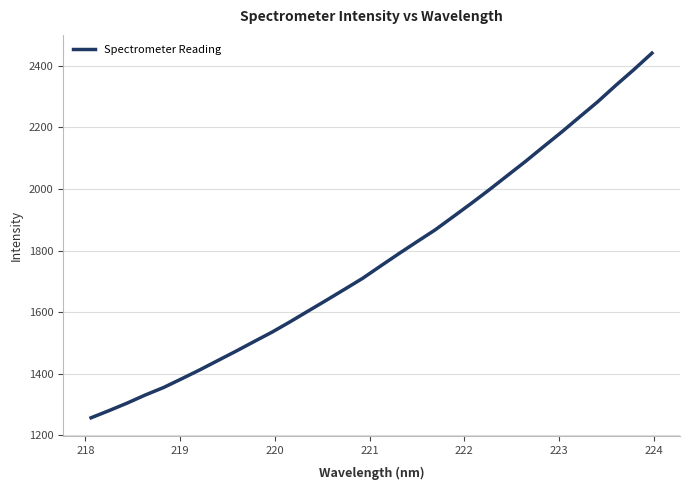

What is the average value?

1772.4